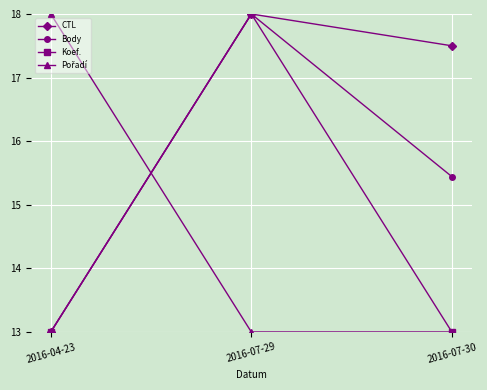

What is the spread (max minus min) of values at 2016-04-23?

5.0